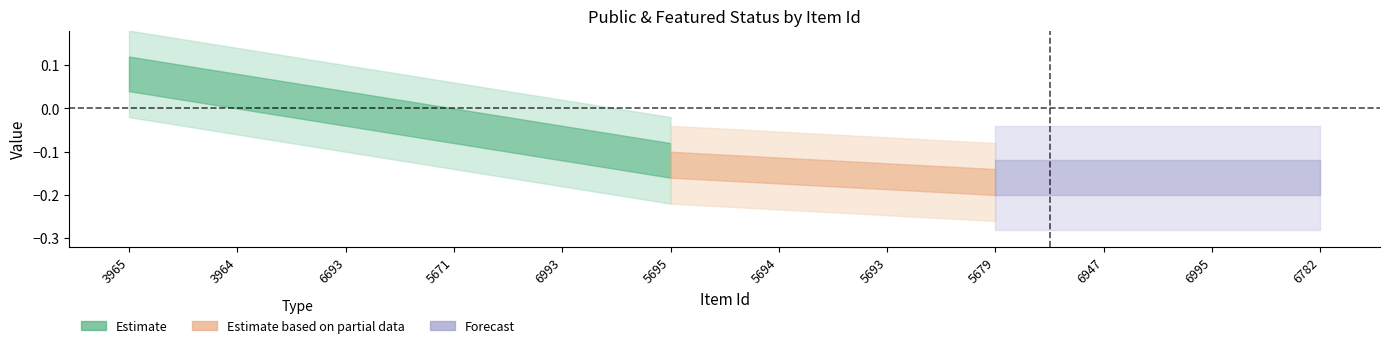

At which label is public closest to 1?

3965